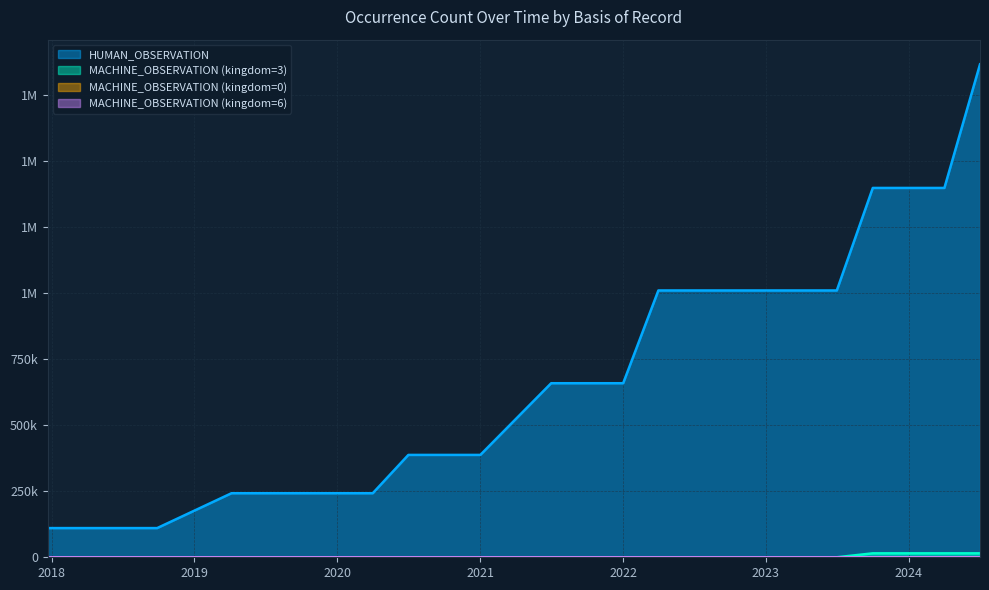

What are all the series names shown in the legend?

HUMAN_OBSERVATION, MACHINE_OBSERVATION (kingdom=3), MACHINE_OBSERVATION (kingdom=0), MACHINE_OBSERVATION (kingdom=6)